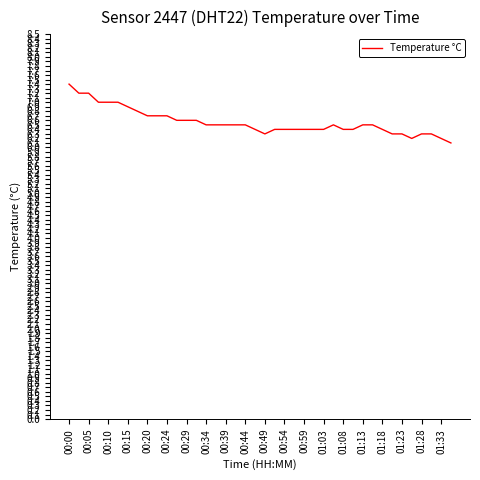

What is the difference between the maximum and minimum values?

1.3